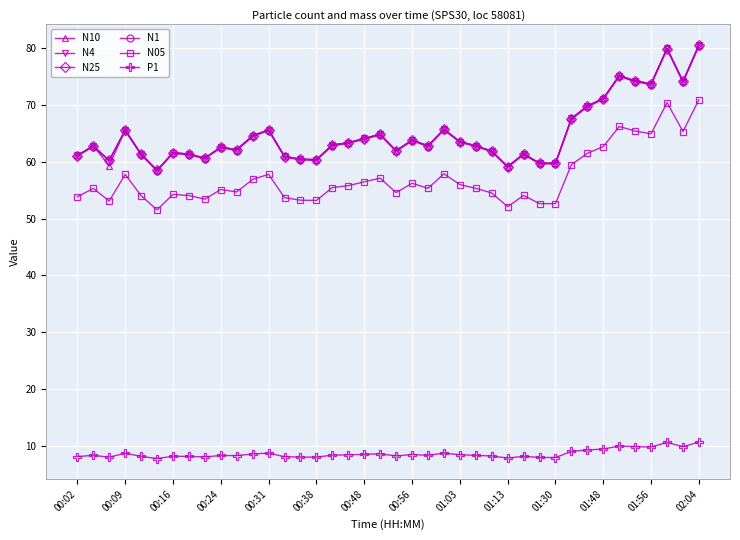

How many lines are shown in the chart?

6